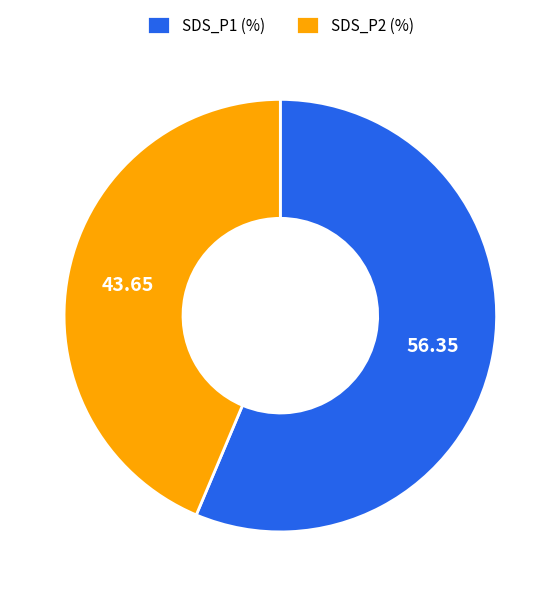

Is there any slice that represents more than half of the pie?

Yes